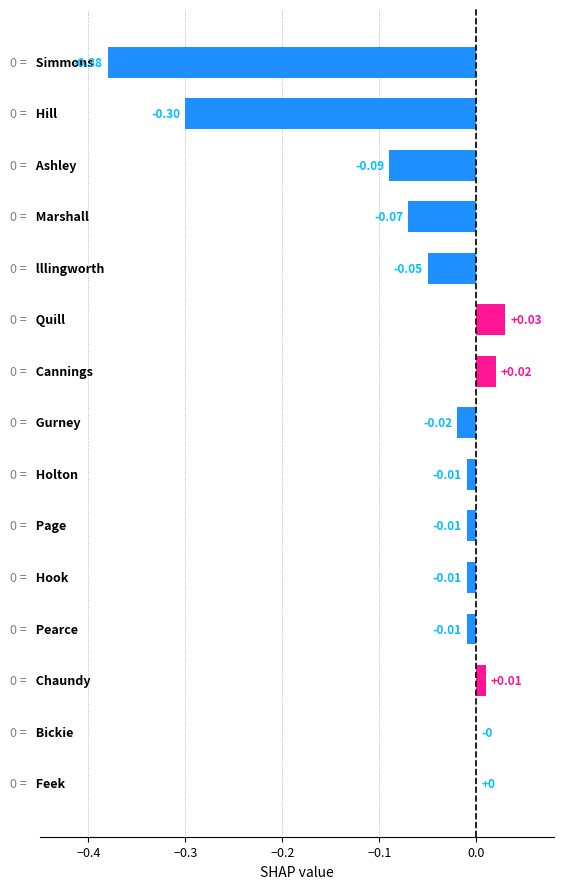

What is the sum of all values?

-0.9